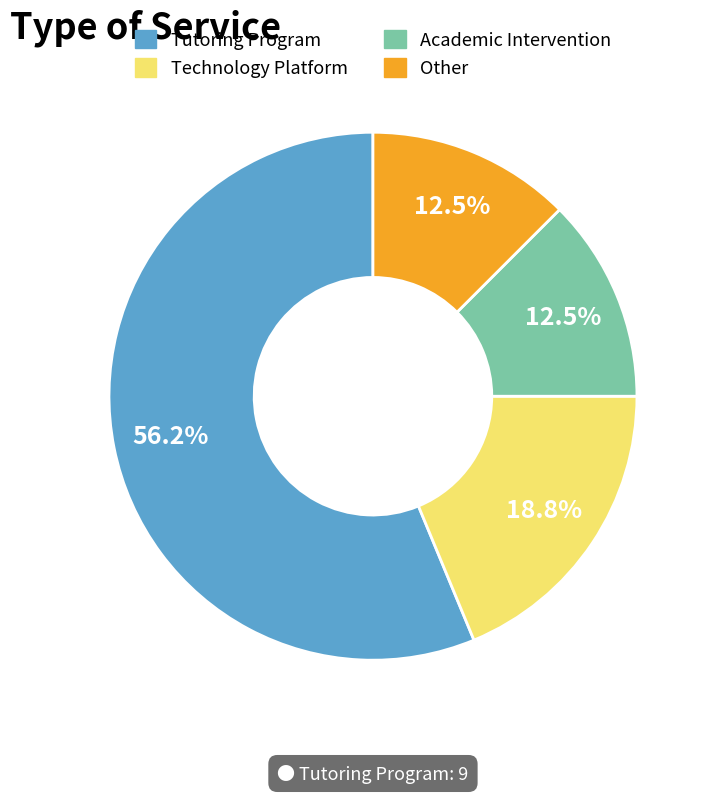

What is the largest slice in the pie chart?

Tutoring Program